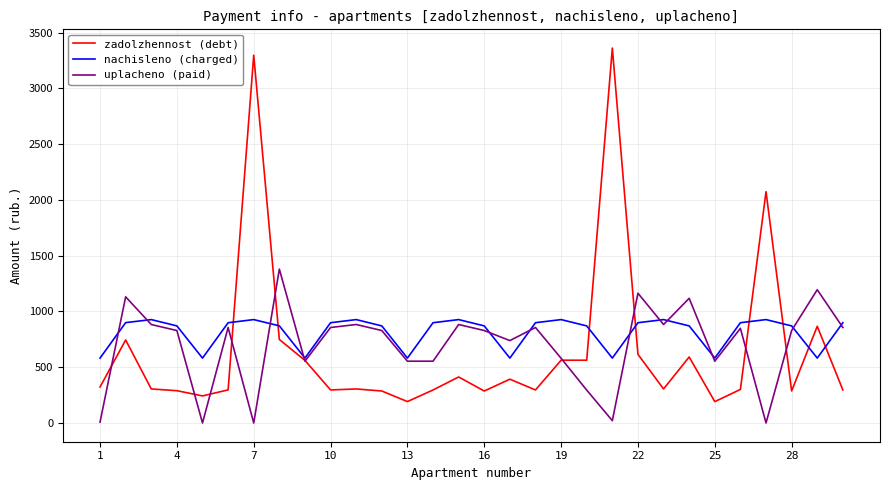

What is the highest value of the uplacheno (paid) series?

1379.6